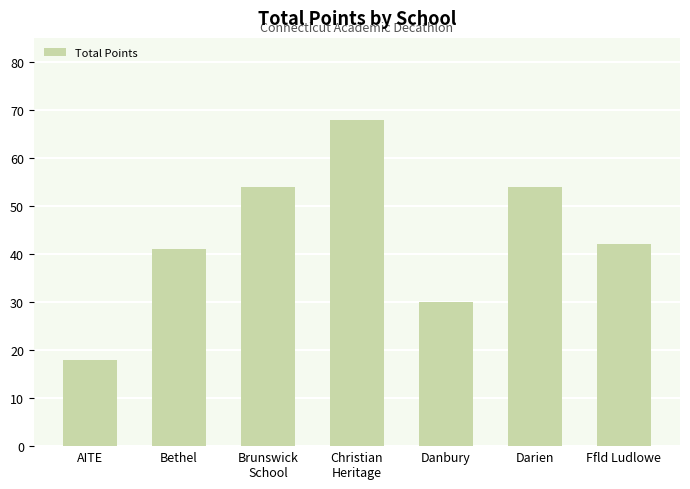

What is the value of the 2nd bar from the left?

41